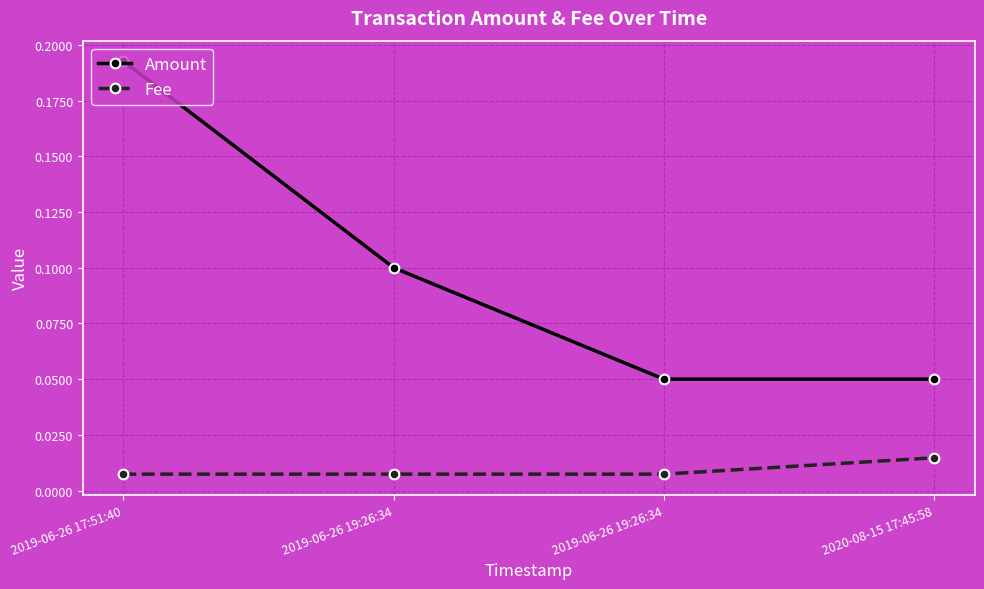

Does the chart have visible grid lines?

Yes